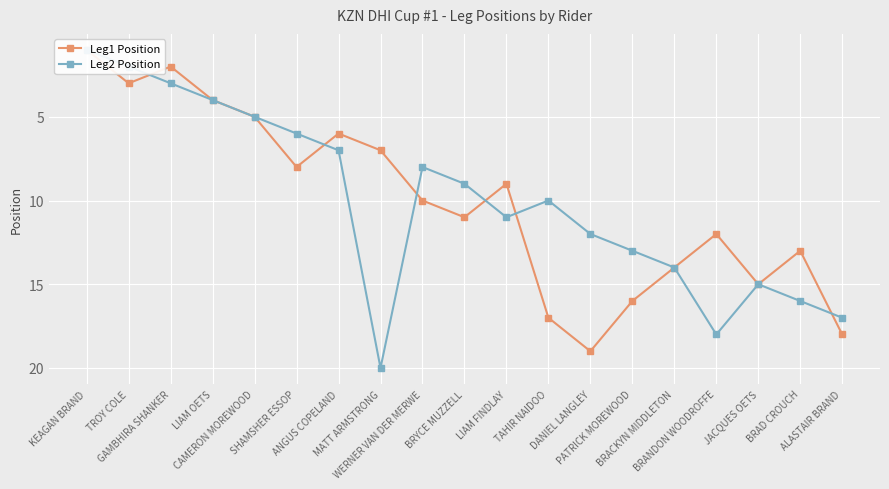

Which series ends up on top after the final intersection of Leg1 Position and Leg2 Position?

Leg1 Position